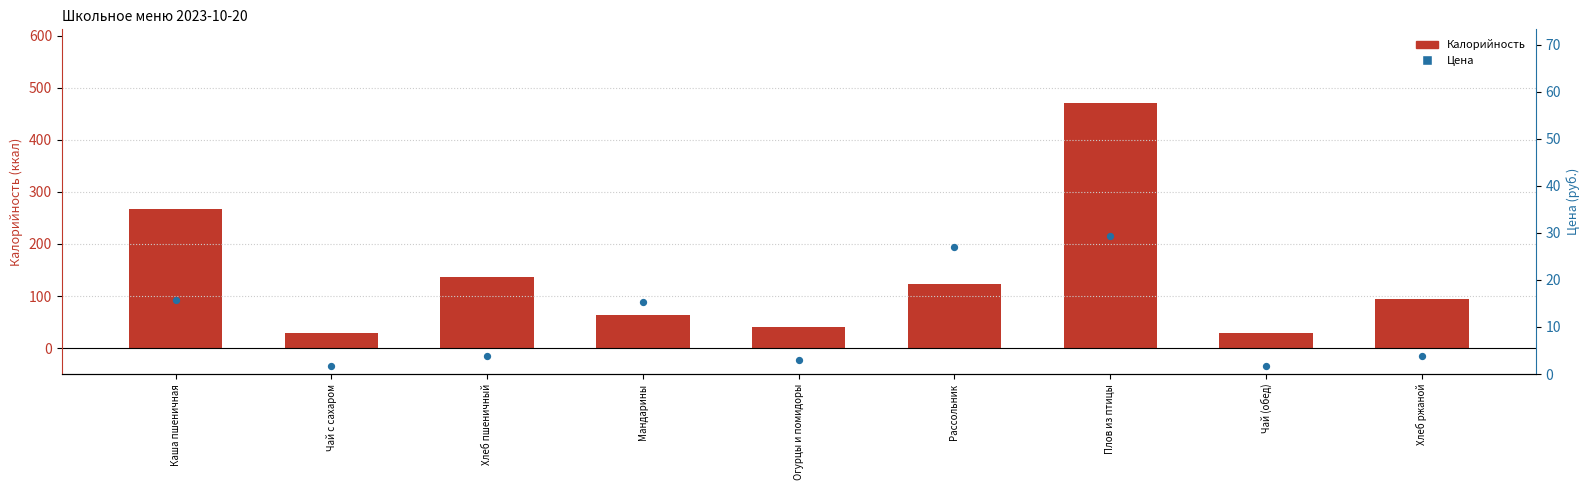

Which series has the largest Y range (max minus min)?

Калорийность